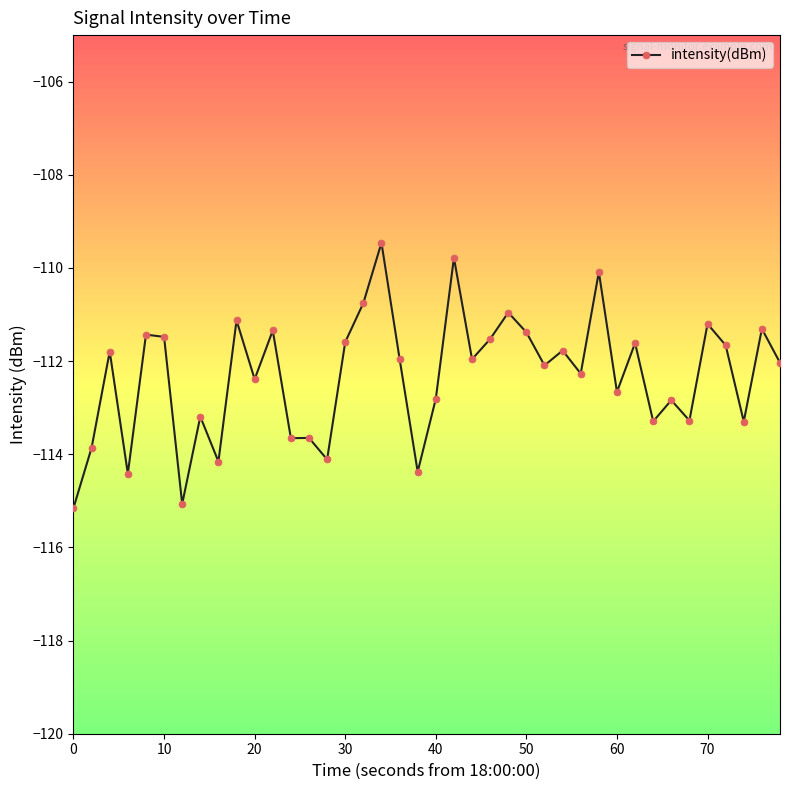

What is the difference between the maximum and minimum values?

5.7